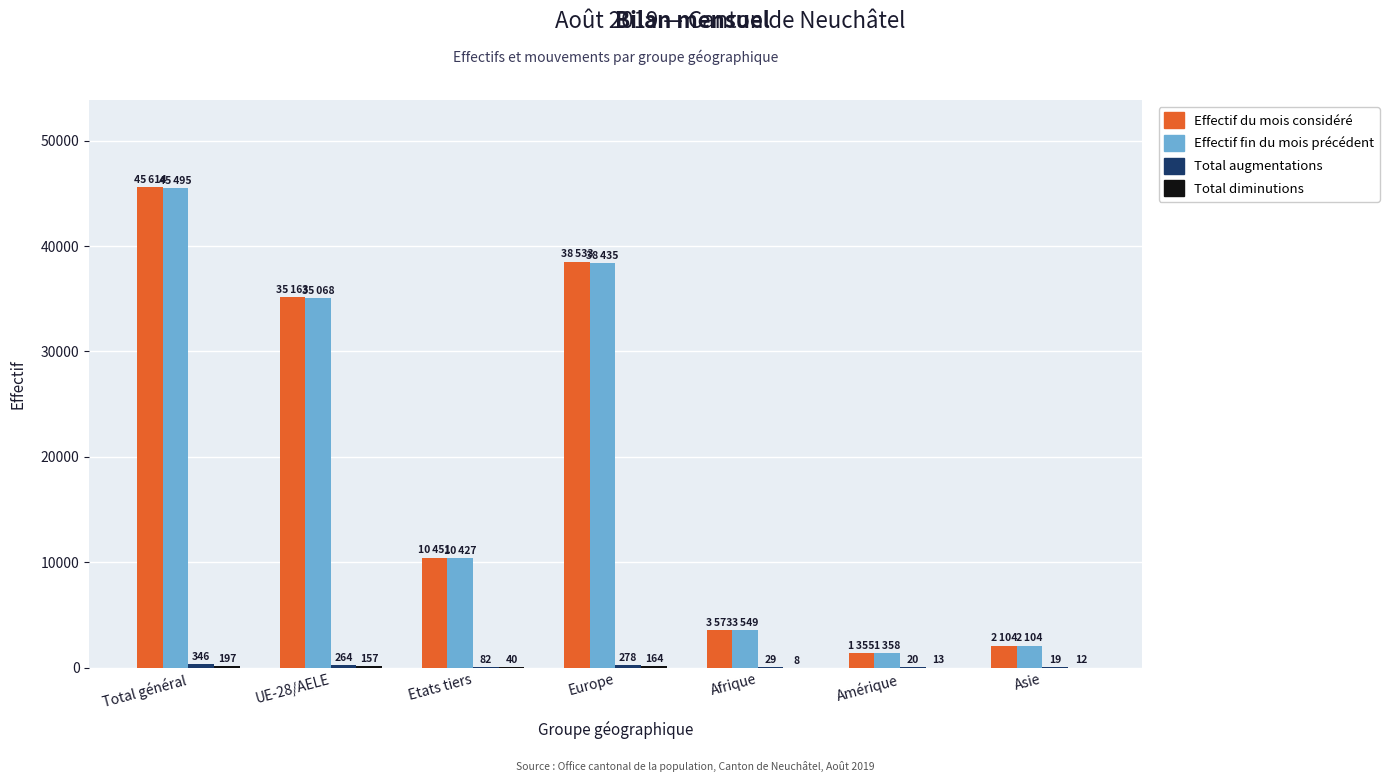

What is the highest value of the Effectif du mois considéré series?

45614